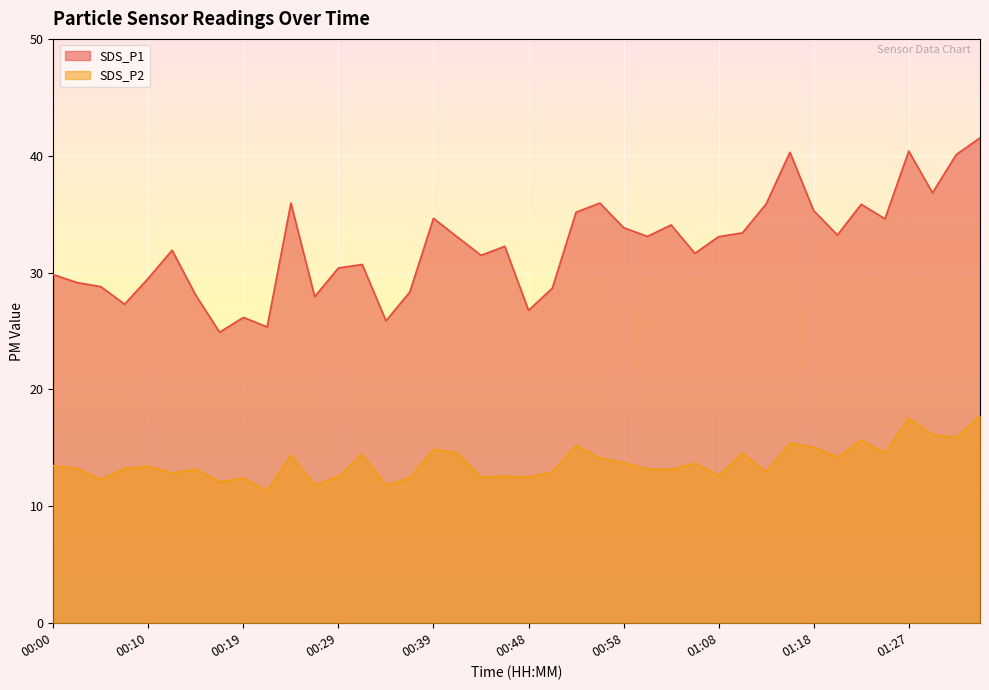

What is the smallest value displayed?

11.3